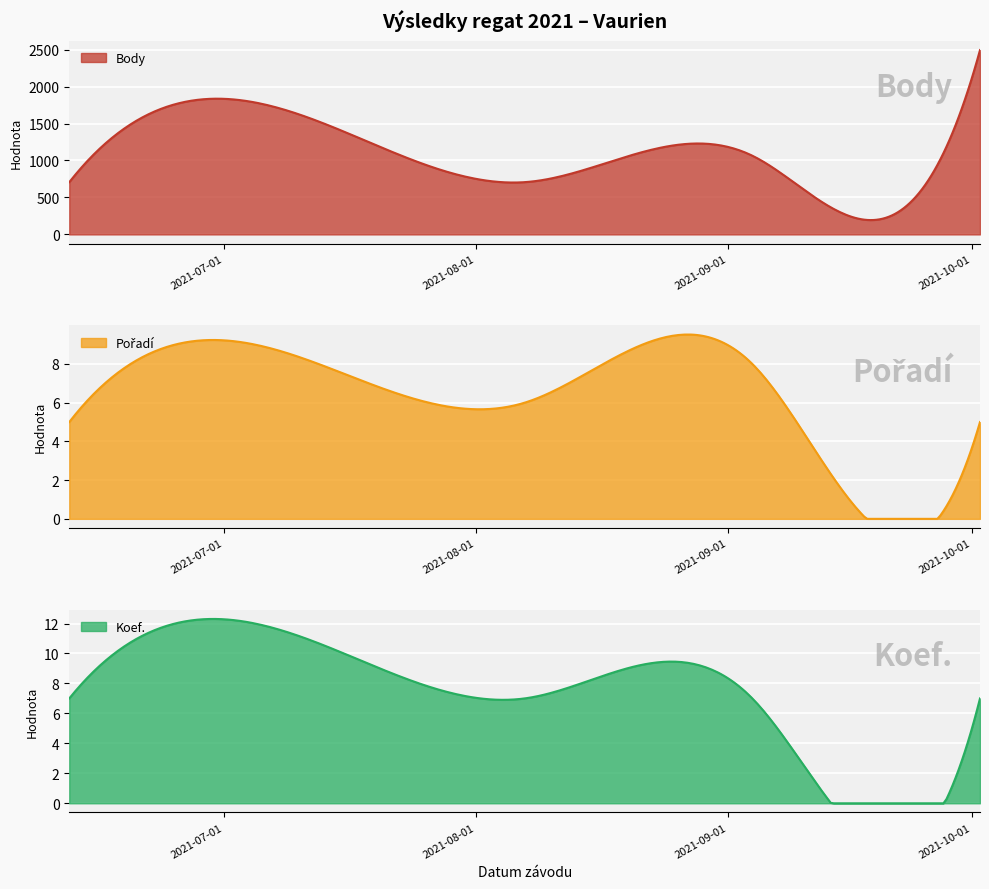

Reading right to left, list all the values displayed in this chart.

Body: 2021-10-02=2494	2021-09-11=554	2021-09-04=1065	2021-08-07=707	2021-06-25=1761	2021-06-12=707
Pořadí: 2021-10-02=5	2021-09-11=4	2021-09-04=8	2021-08-07=6	2021-06-25=9	2021-06-12=5
Koef.: 2021-10-02=7	2021-09-11=2	2021-09-04=7	2021-08-07=7	2021-06-25=12	2021-06-12=7